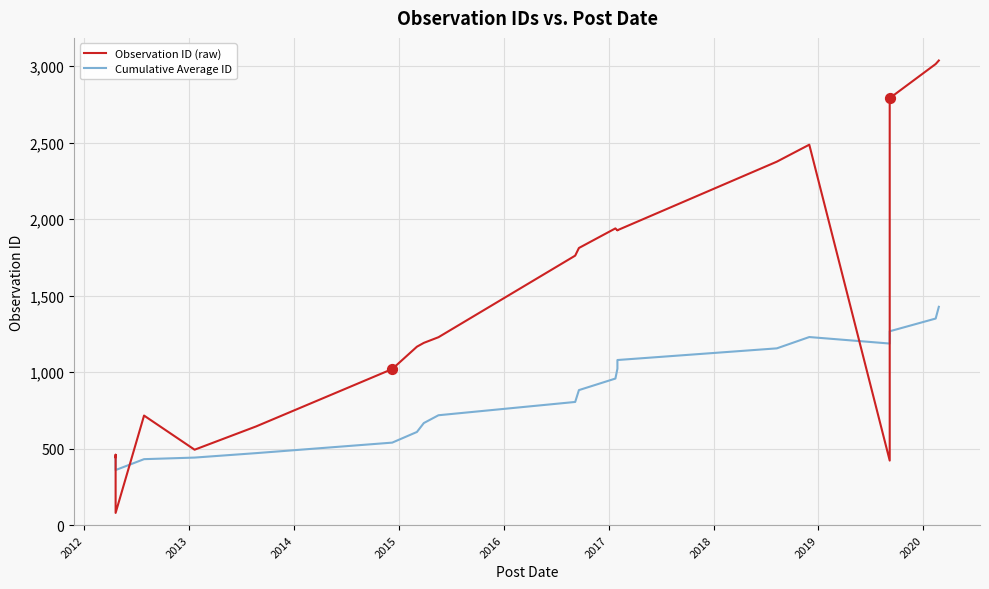

At how many categories does at least one series exceed 1701?

10